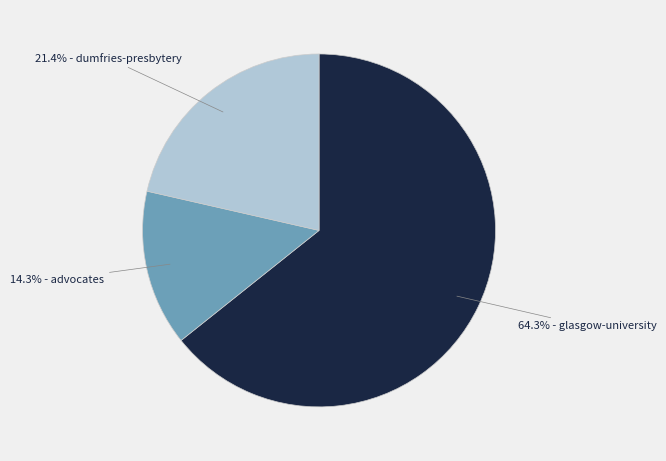

Is there any slice that represents more than half of the pie?

Yes